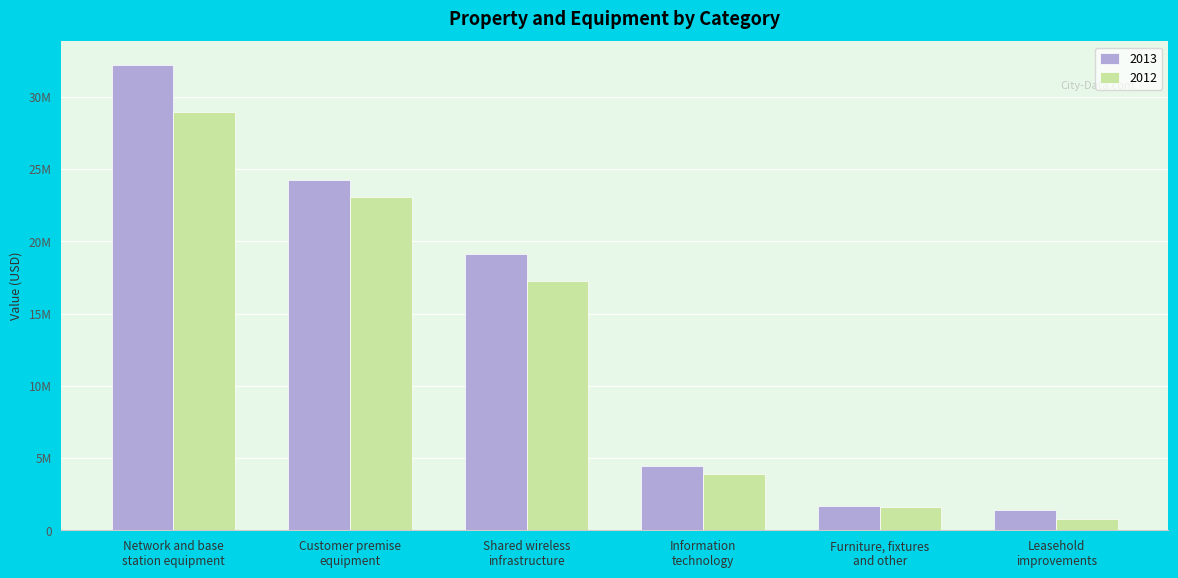

The 2012 series shows 17232566 at Shared wireless
infrastructure. True or false?

True